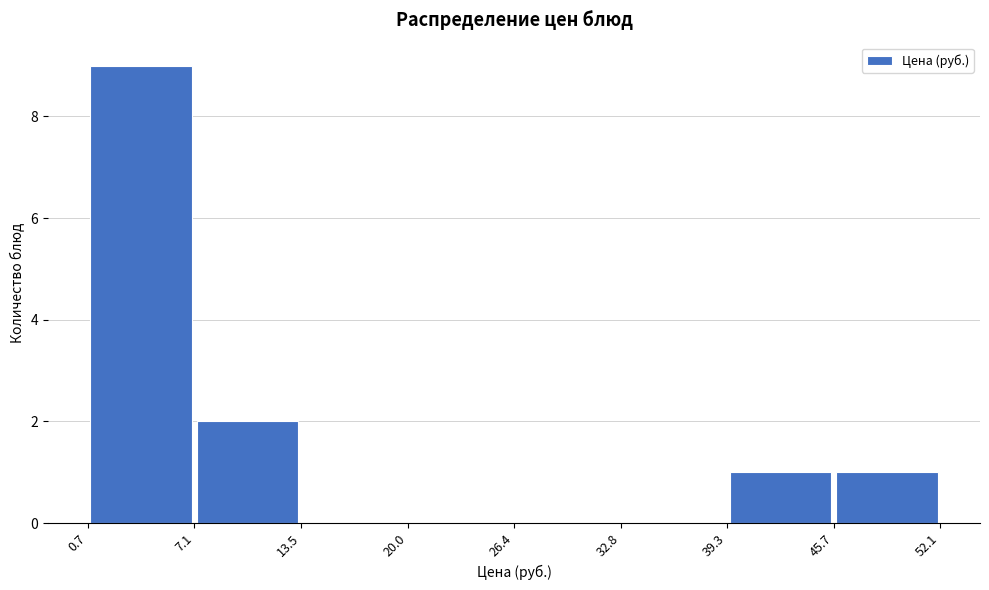

Over which range of the x-axis is the bar tallest?

0.7 to 7.1